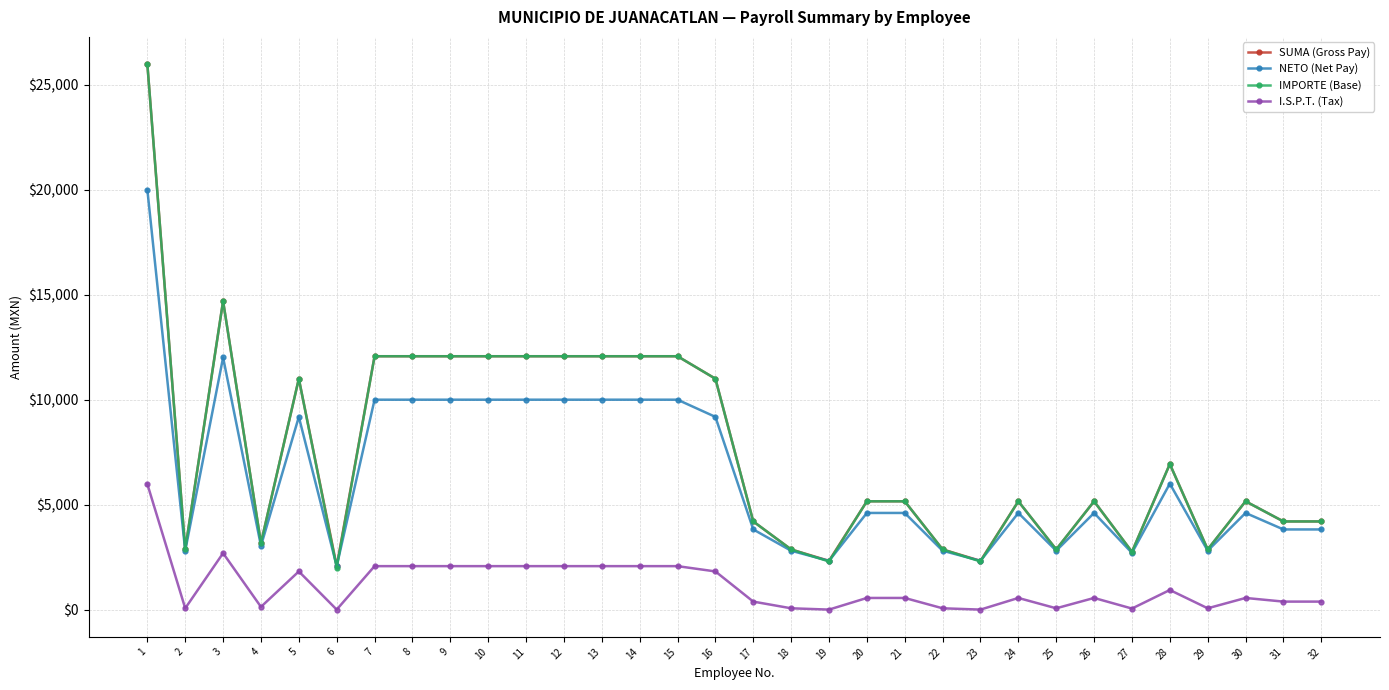

Which category has the highest value in the SUMA (Gross Pay) series?

1